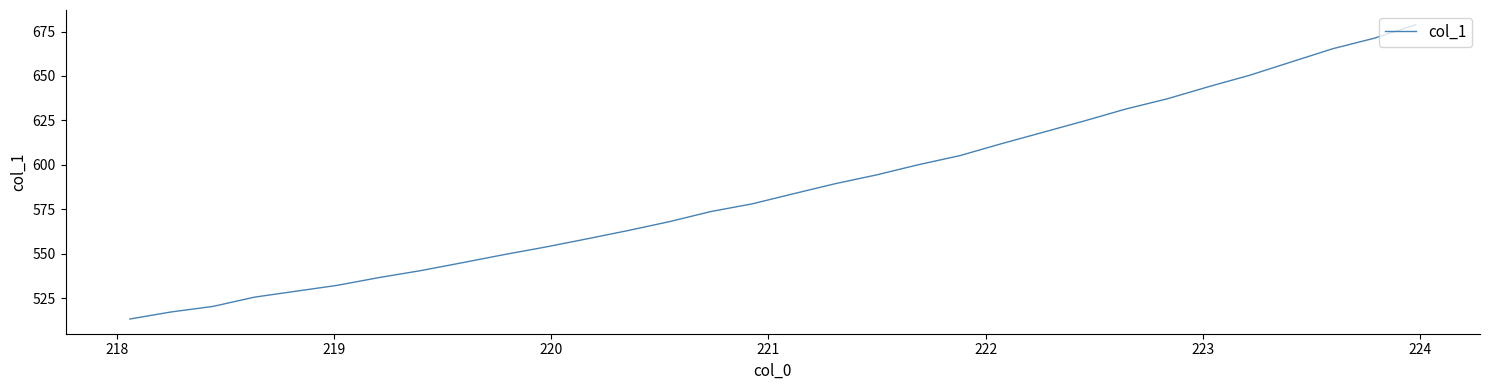

What is the minimum value shown in the chart?

513.2